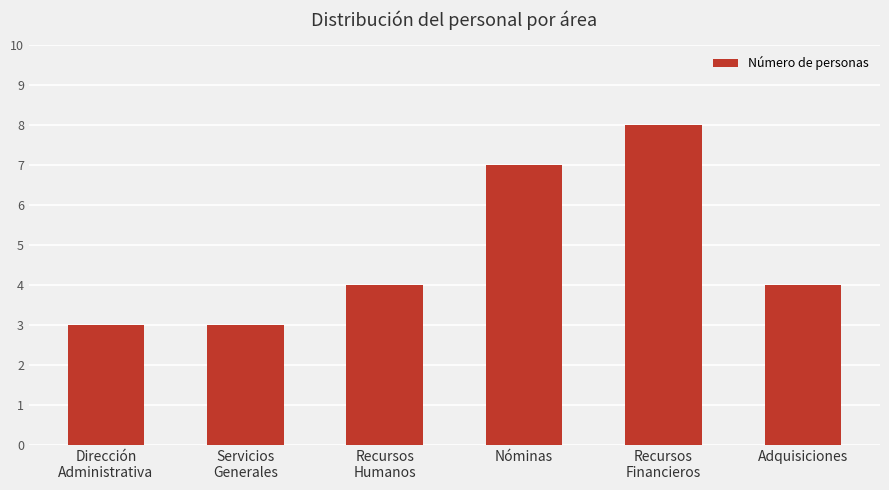

At which category does the chart reach its peak across all series?

Recursos
Financieros